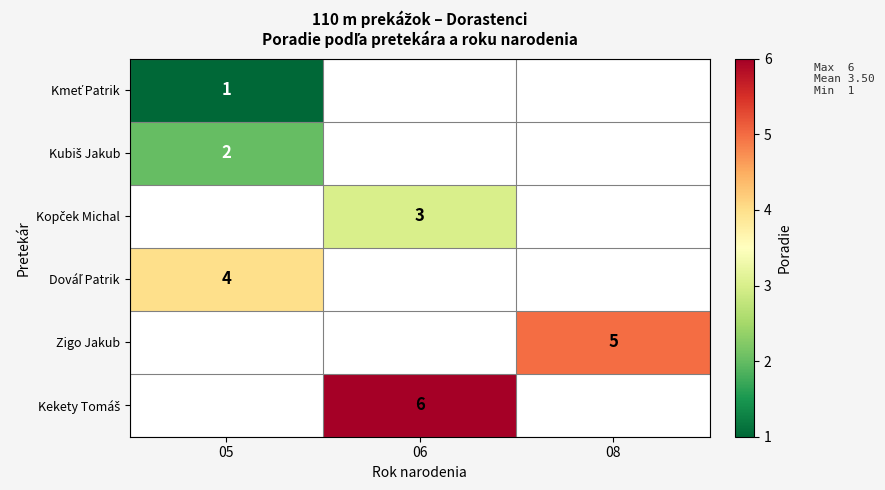

True or false: Zigo Jakub has a value of 5 at 08.

True